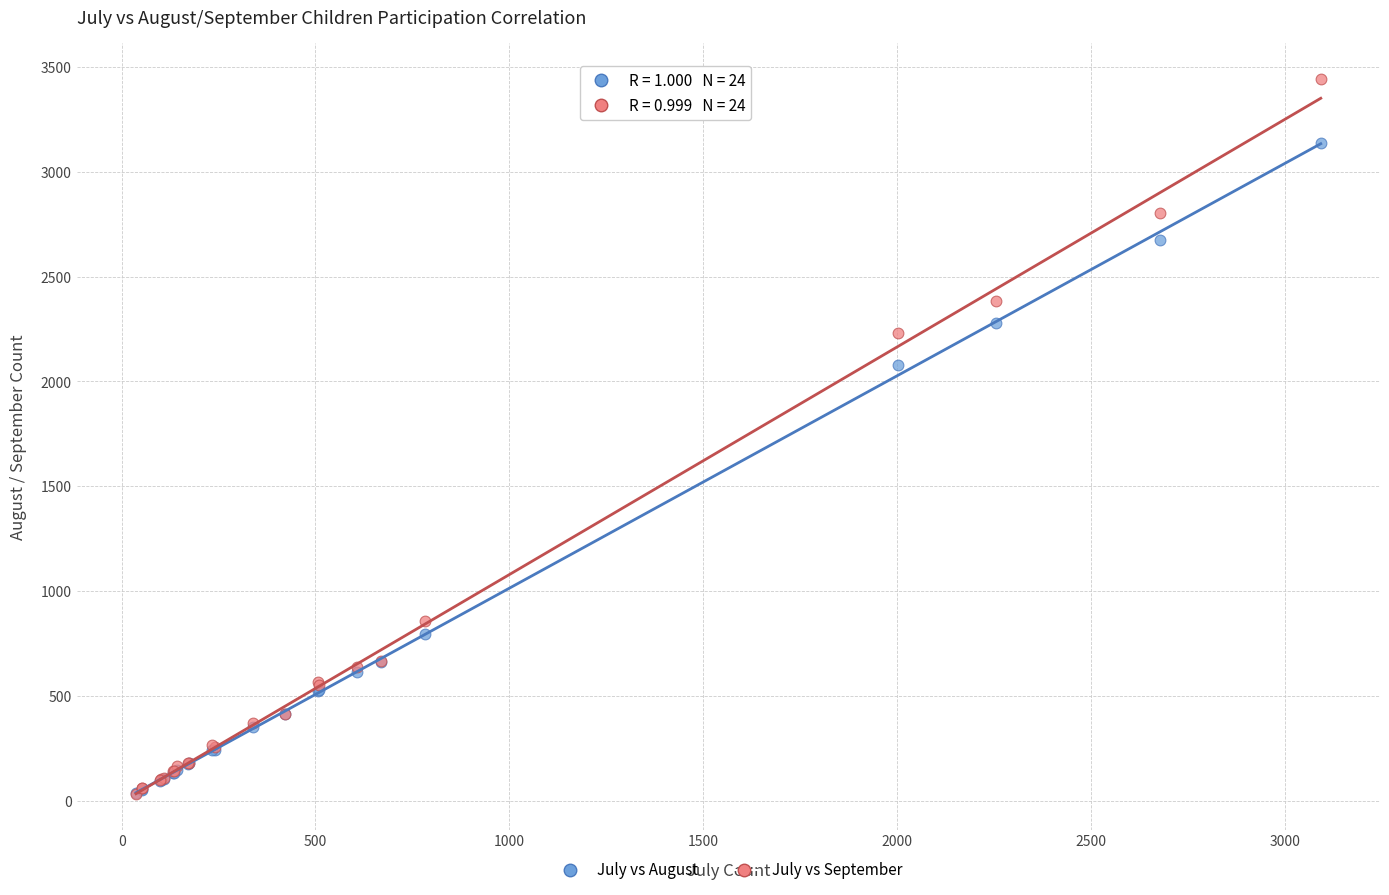

In the July vs August series, what Y value is closest to 1588?

2080